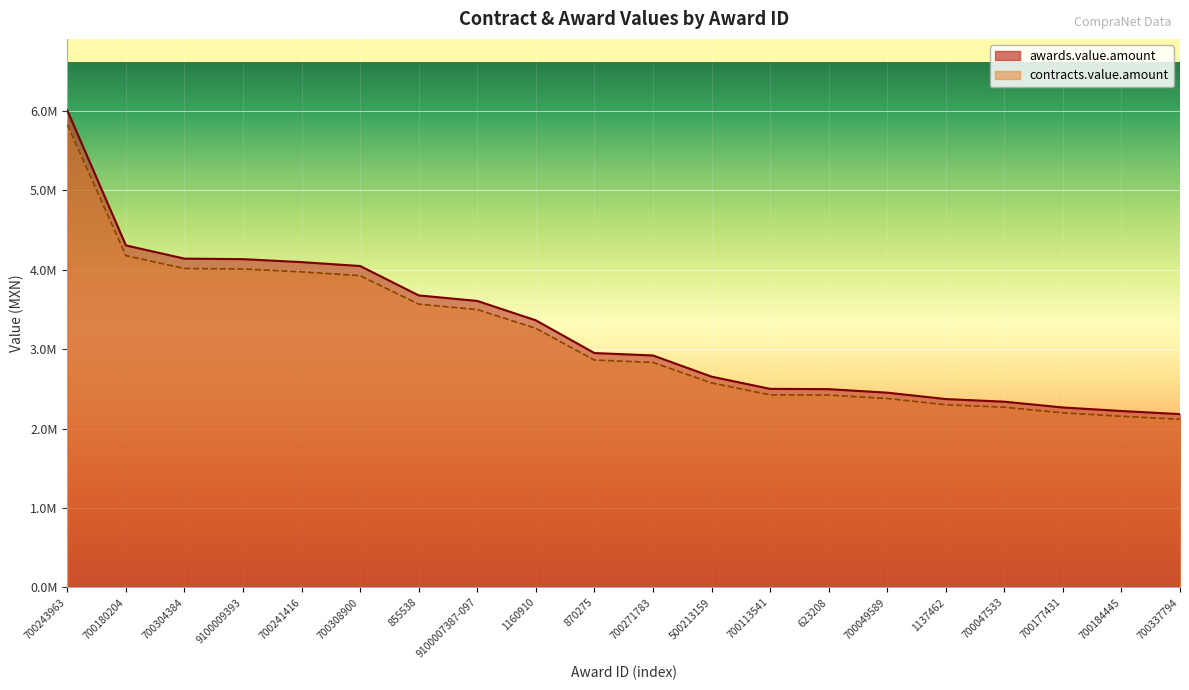

At which label is contracts.value.amount closest to 3972802?

700241416